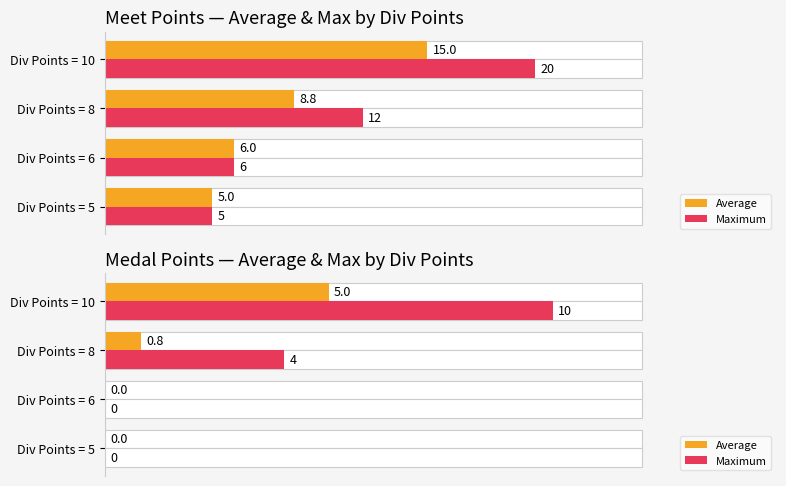

List the labels in order of Average value, largest first.

Div Points = 10, Div Points = 8, Div Points = 5, Div Points = 6